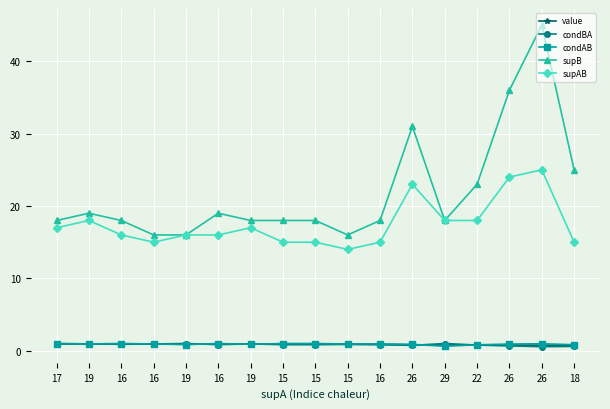

What are all the series names shown in the legend?

value, condBA, condAB, supB, supAB